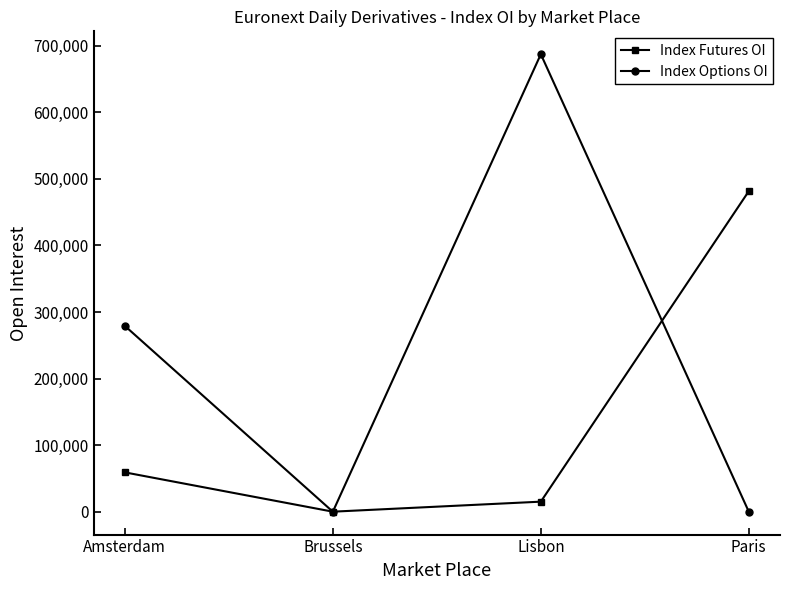

The Index Options OI series shows 435464 at Lisbon. True or false?

False